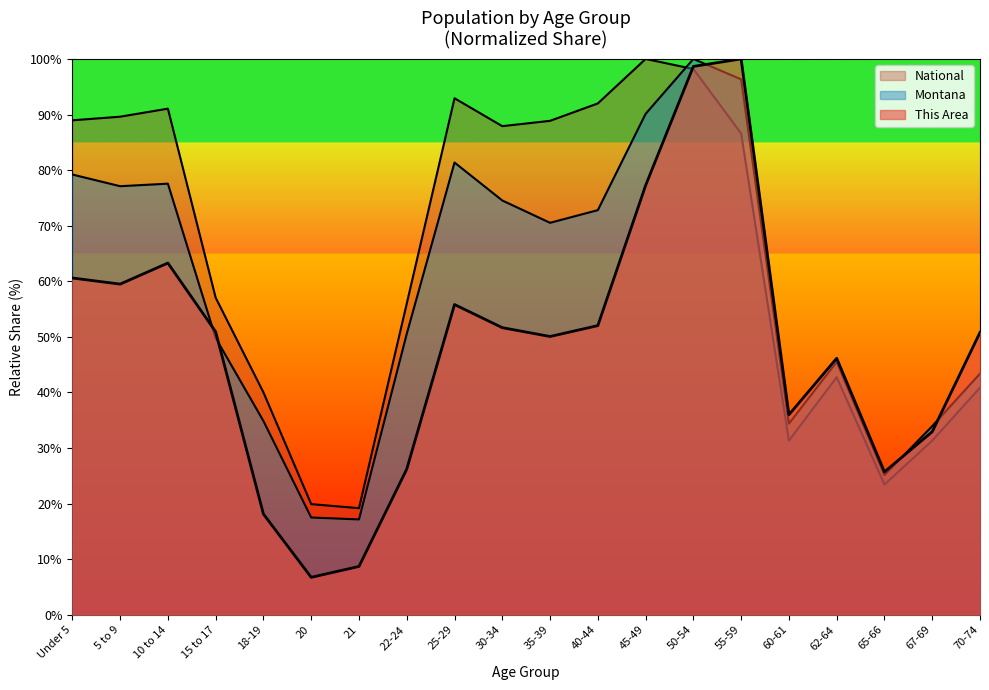

Rank the series by their average value, from highest to lowest.

National, Montana, This Area